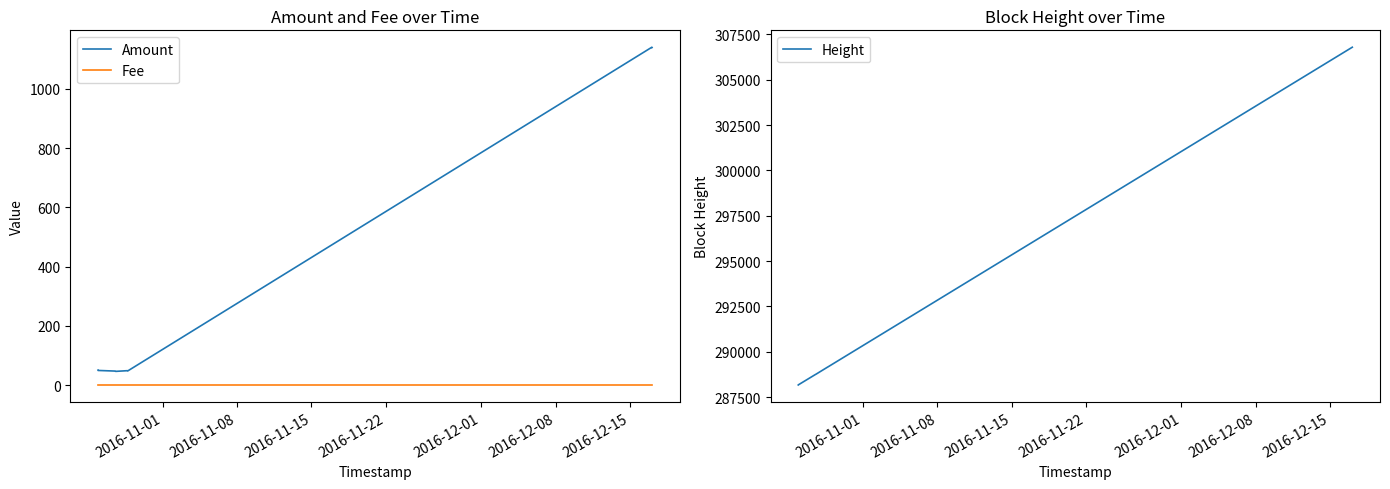

Is this an area chart (filled region under the line)?

No